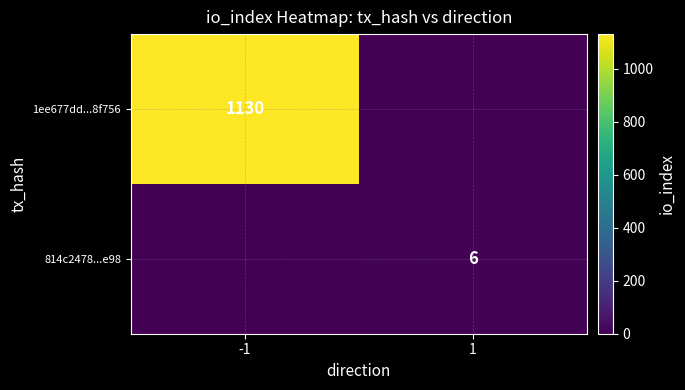

Which category has the lowest value across all series?

1